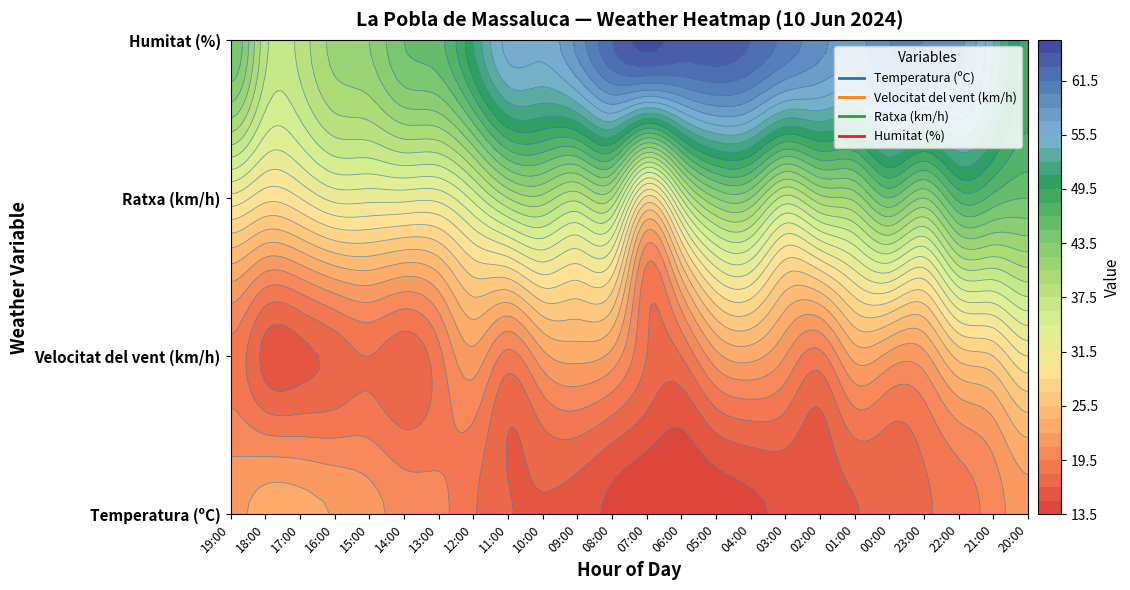

Rank the categories by Humitat (%) value from highest to lowest.

07:00, 06:00, 05:00, 08:00, 04:00, 03:00, 00:00, 23:00, 09:00, 02:00, 22:00, 01:00, 11:00, 10:00, 21:00, 12:00, 20:00, 13:00, 19:00, 14:00, 15:00, 16:00, 18:00, 17:00